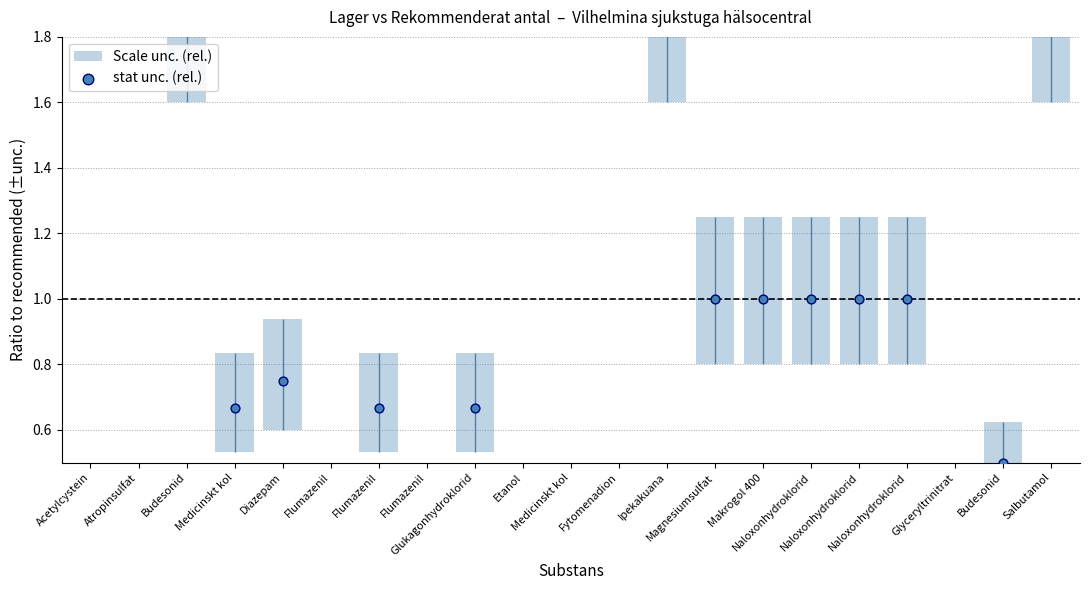

Approximately how many times larger is the value at Makrogol 400 compared to Naloxonhydroklorid?

1.0